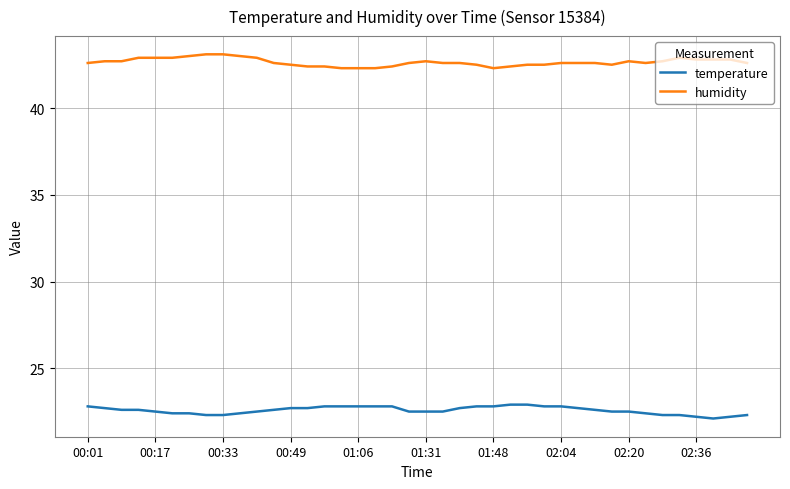

True or false: humidity and temperature cross at least once.

False